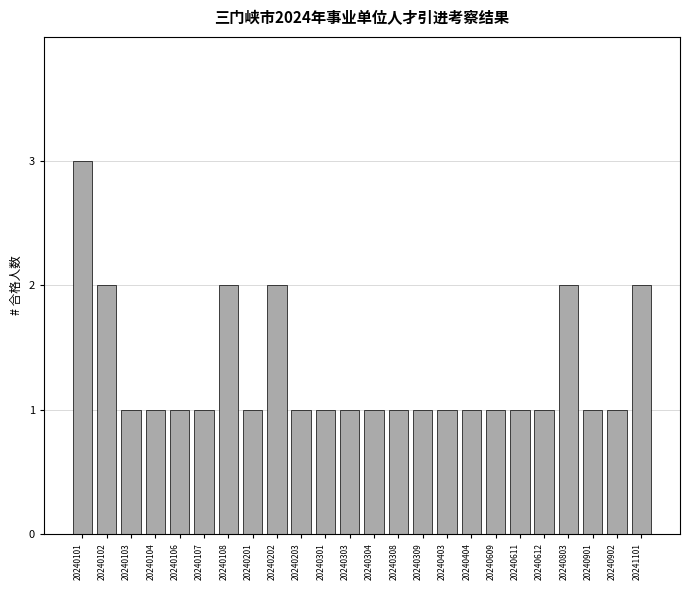

Reading left to right, transcribe all the data shown in this chart.

3	2	1	1	1	1	2	1	2	1	1	1	1	1	1	1	1	1	1	1	2	1	1	2